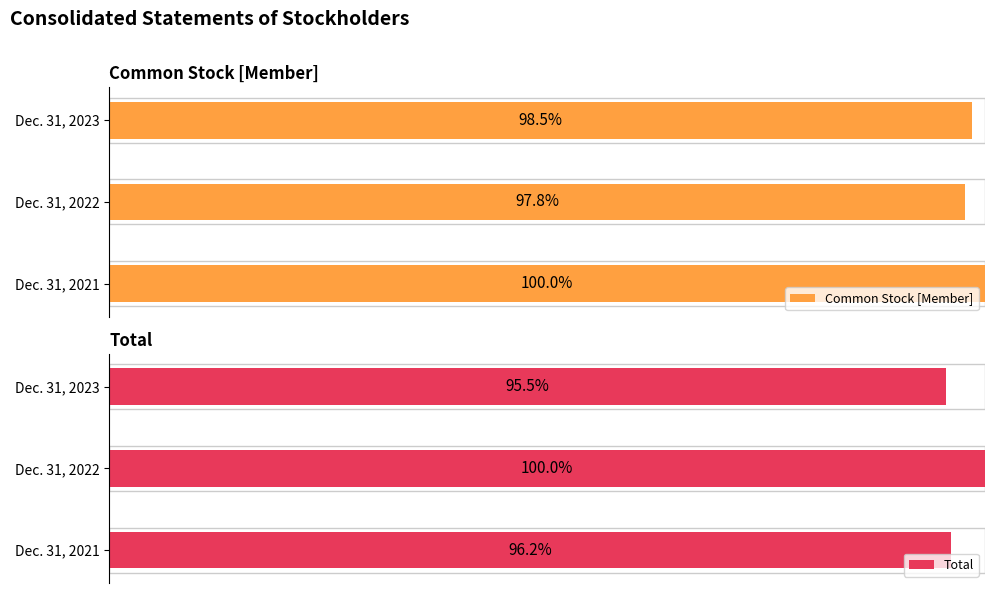

What is the difference between the maximum and minimum values in the Total series?

4.5